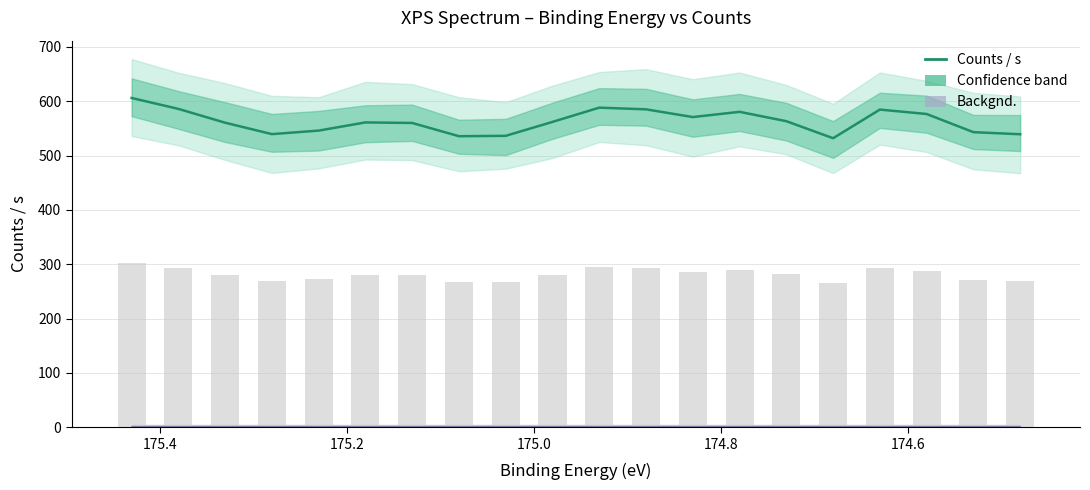

Is it true that the value at 175.2 is 546.1?

True